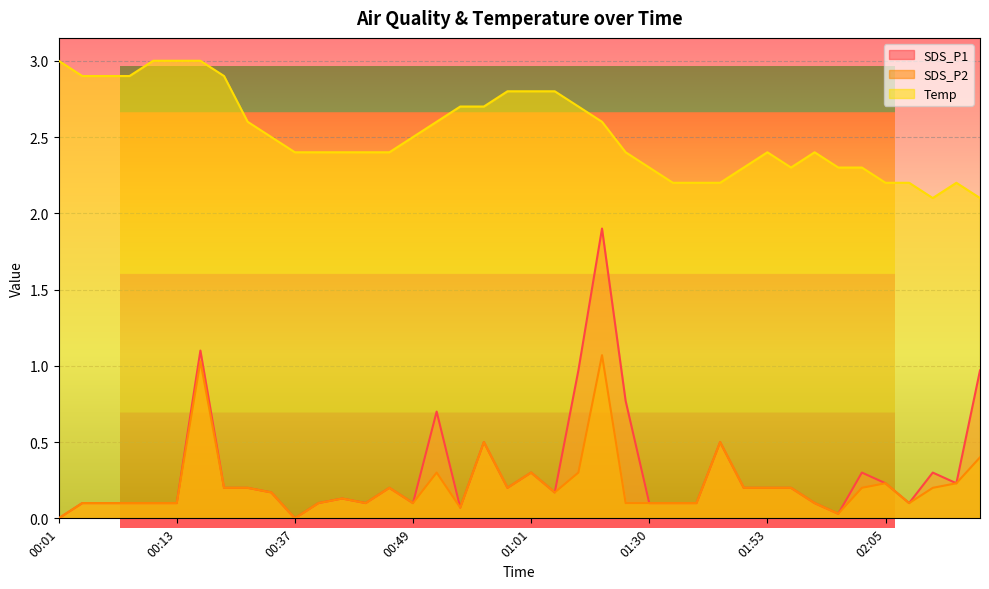

How many interior local peaks does the Temp series have?

3